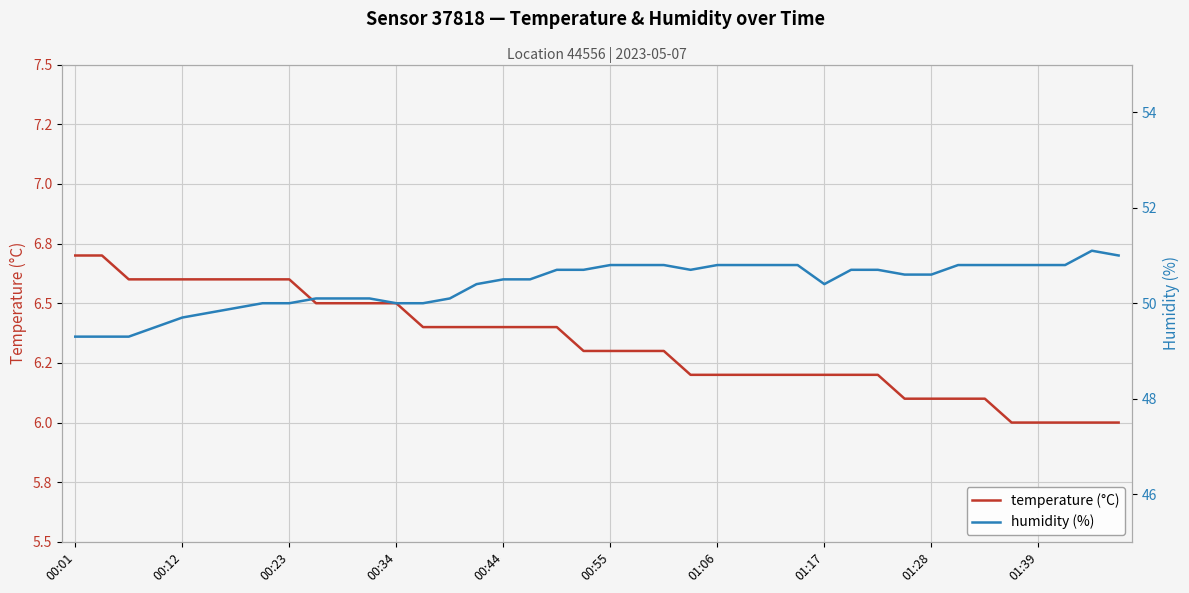

Where is temperature (°C) nearest to the value 6?

35